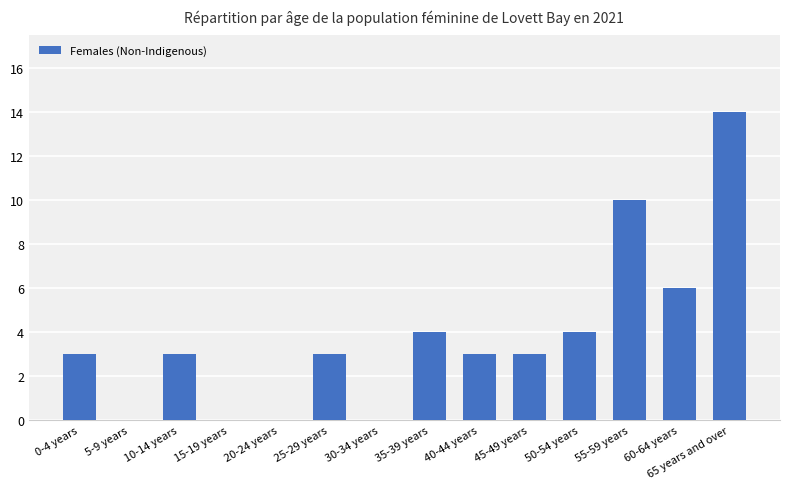

What is the sum of the values at 60-64 years and 45-49 years?

9